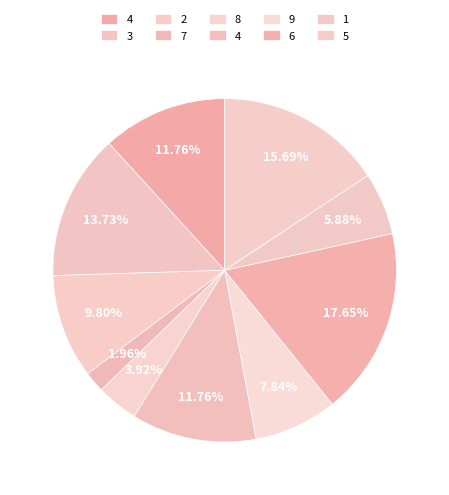

Count the number of slices in the pie.

10